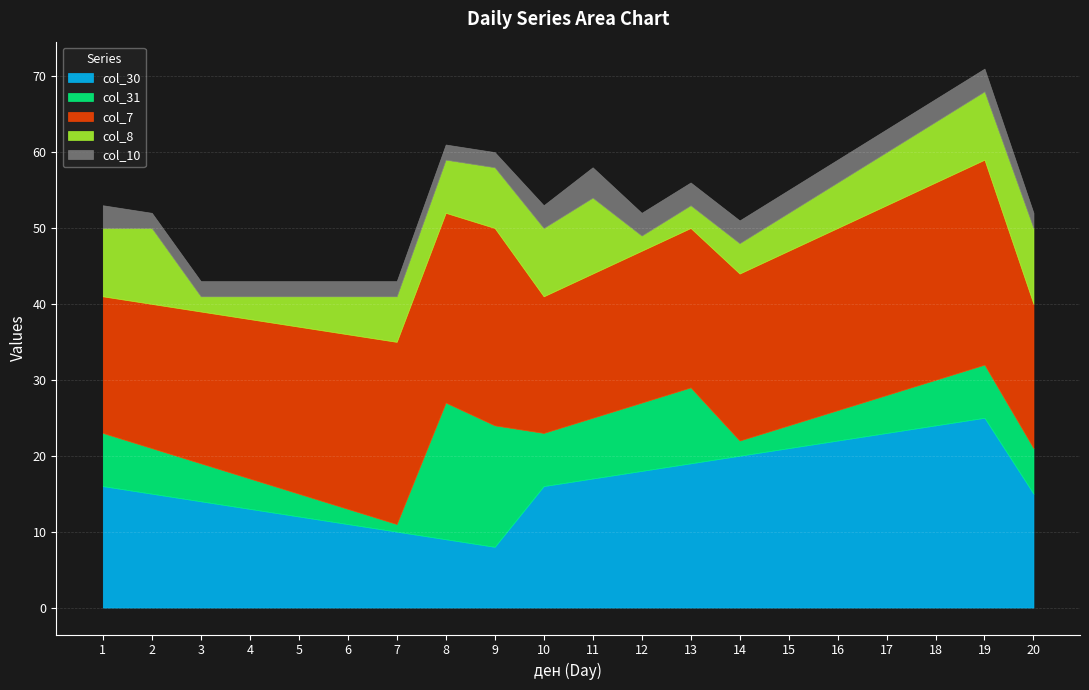

In col_7, how many points are lower than both neighbors (excluding endpoints)?

1